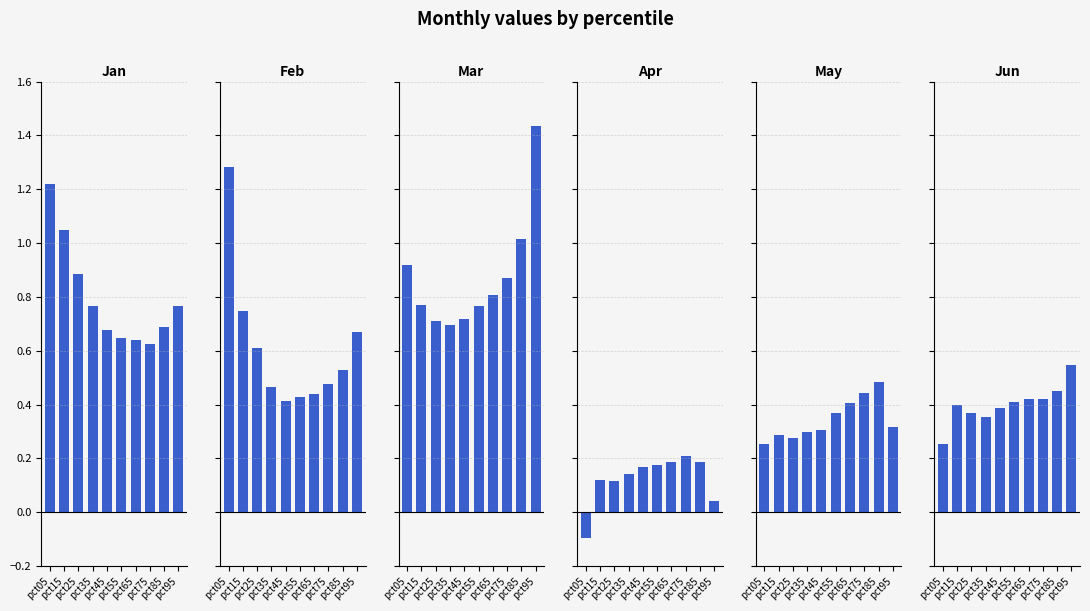

What is the total value across all series at pct85?

3.4